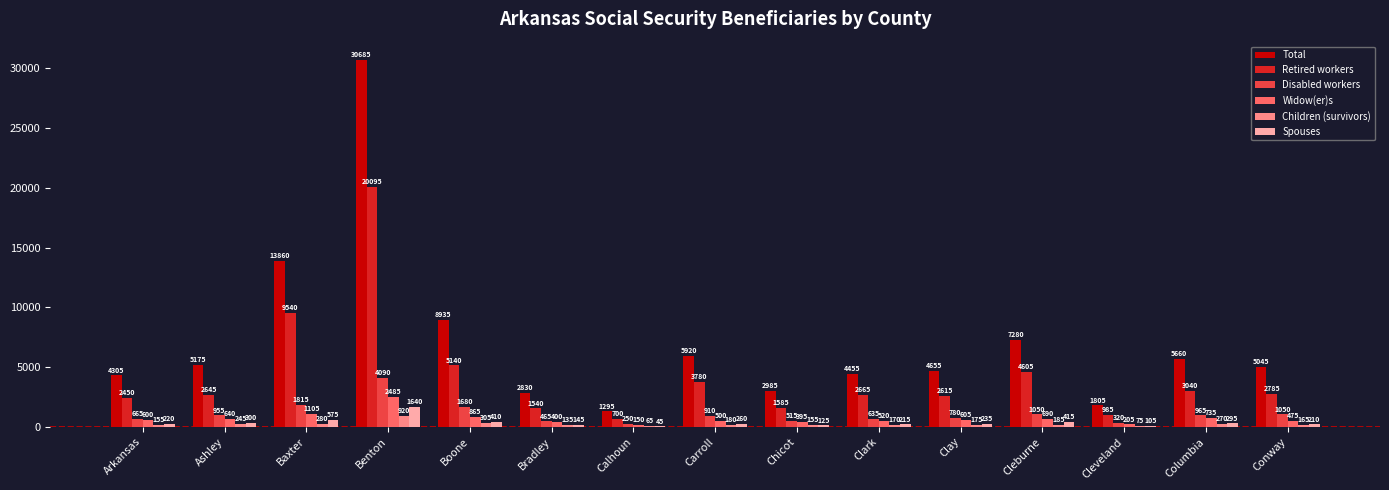

Reading left to right, transcribe all the data shown in this chart.

Total: 4305	5175	13860	30685	8935	2830	1295	5920	2985	4455	4655	7280	1805	5660	5045
Retired workers: 2450	2645	9540	20095	5140	1540	700	3780	1585	2665	2615	4605	985	3040	2785
Disabled workers: 665	955	1815	4090	1680	465	250	910	515	635	780	1050	320	965	1050
Widow(er)s: 600	640	1105	2485	865	400	150	500	395	520	605	690	205	735	475
Children (survivors): 155	245	280	920	305	135	65	180	155	170	175	185	75	270	165
Spouses: 220	300	575	1640	410	145	45	260	125	215	235	415	105	295	210